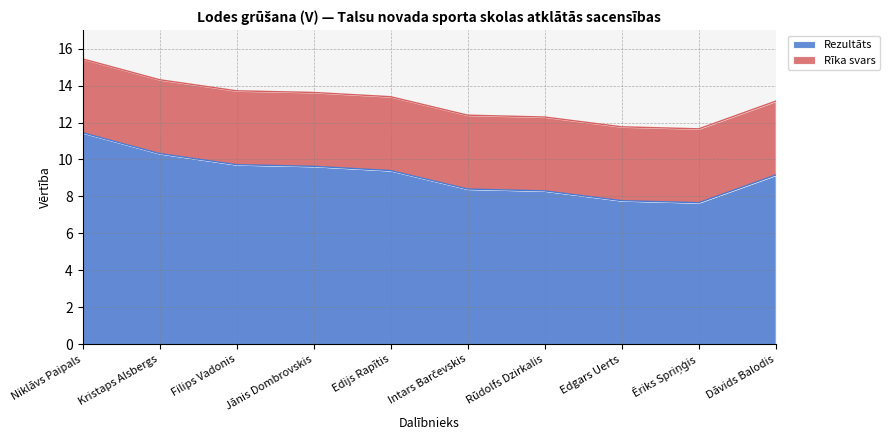

At which category does the chart reach its minimum across all series?

Ēriks Spriņģis